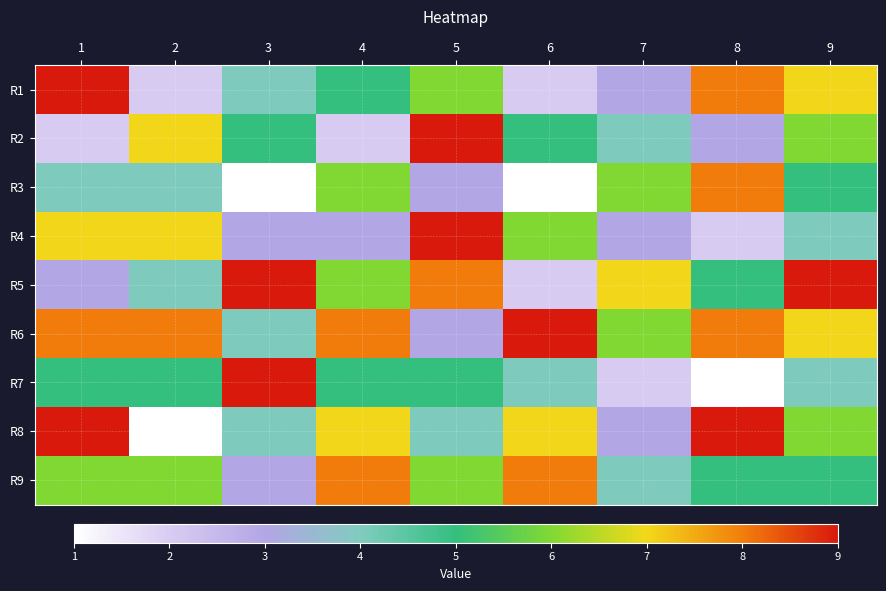

Which label corresponds to the largest value in the chart?

1